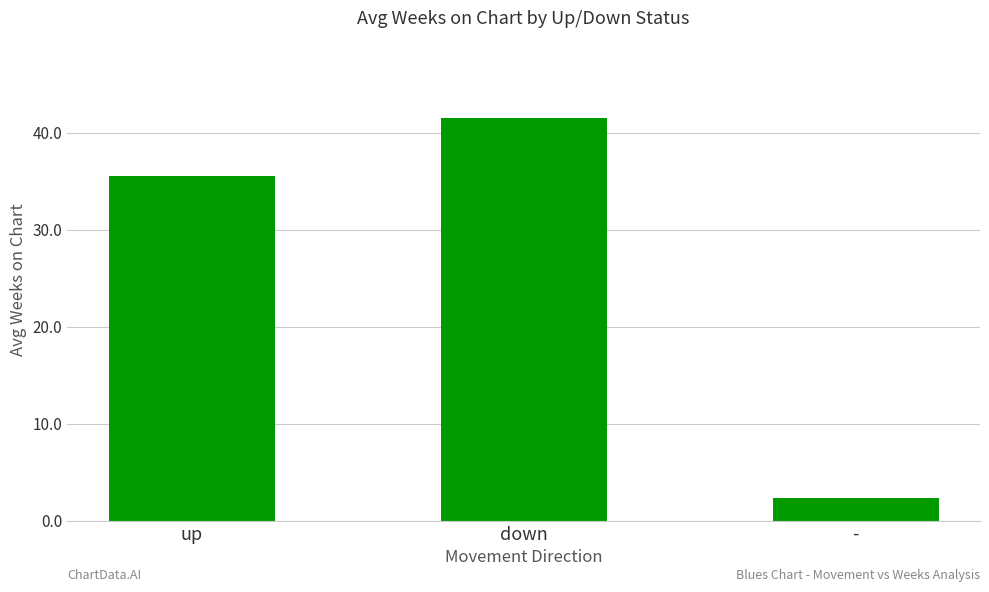

Read the value at -.

2.3